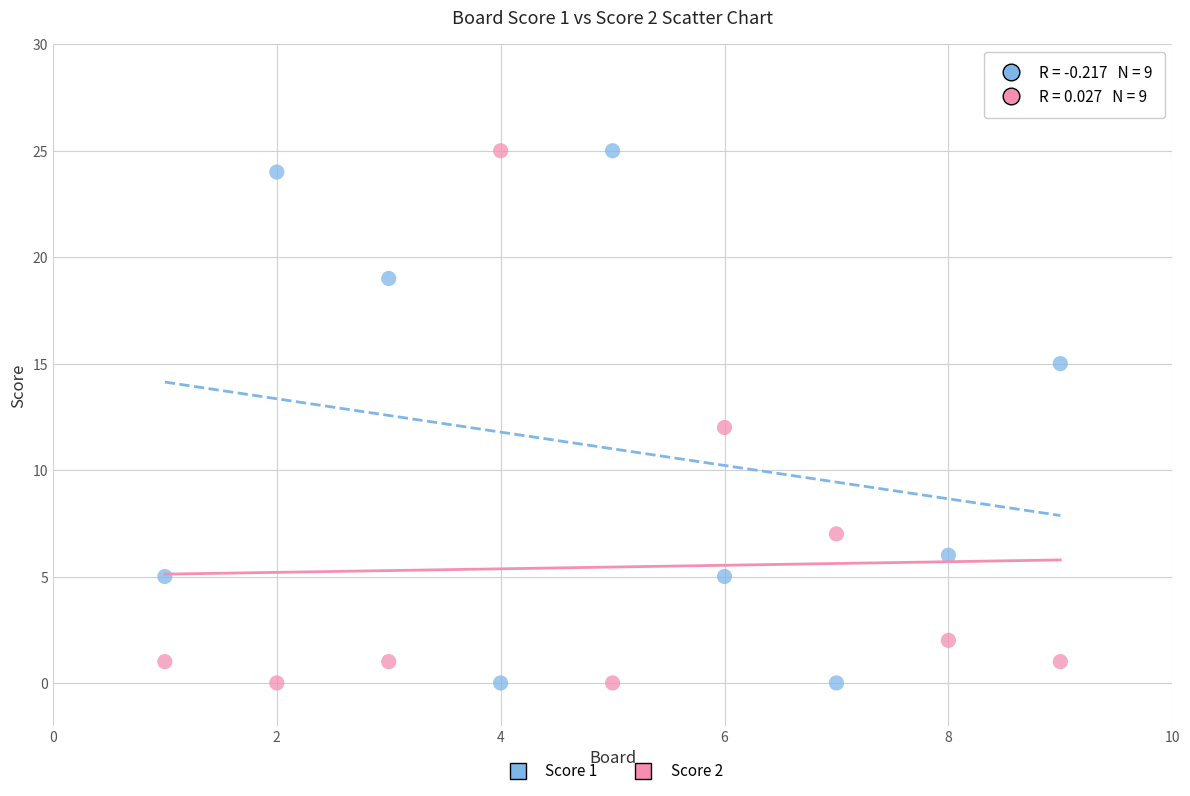

What are all the series names shown in the legend?

Score 1, Score 2